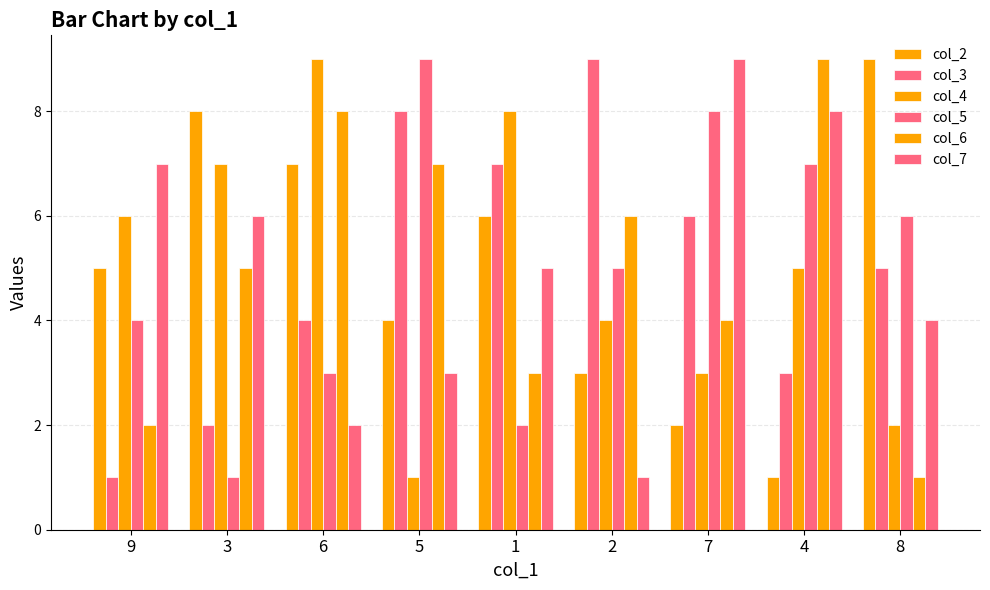

The value of col_6 at 7 is 4. True or false?

True